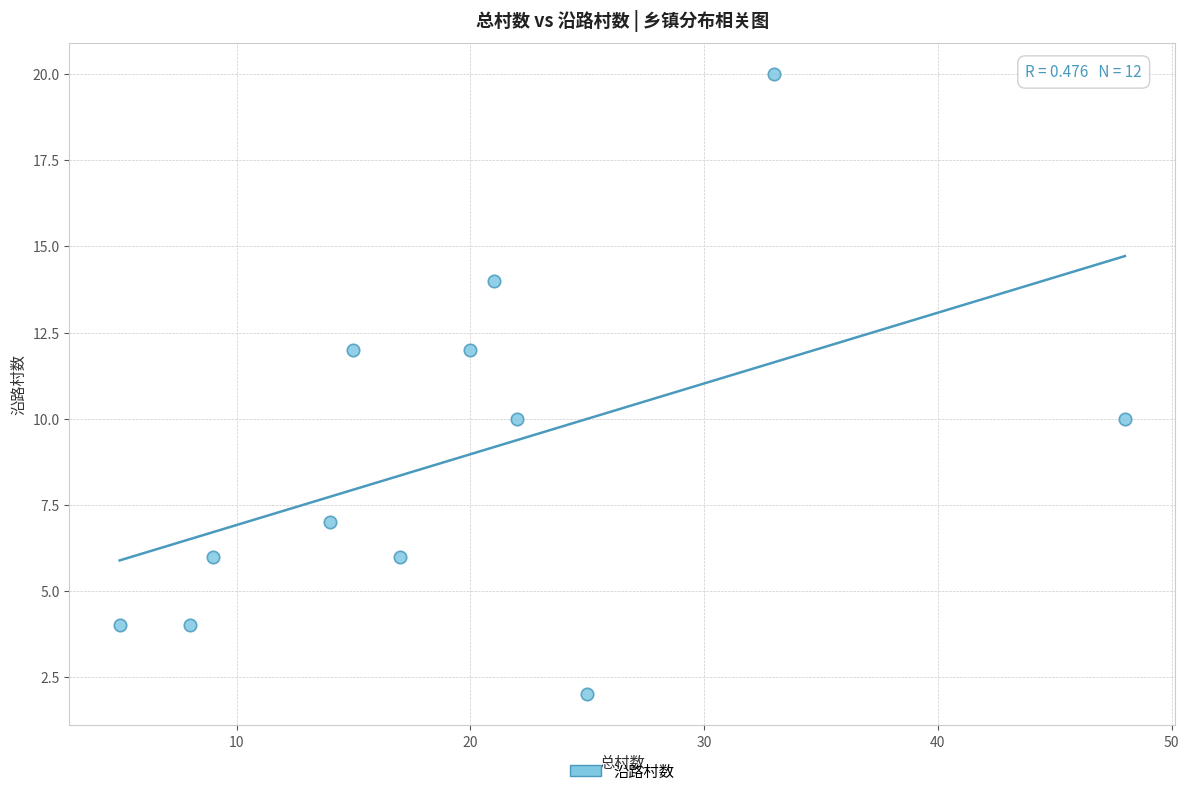

What is the average Y value?

9